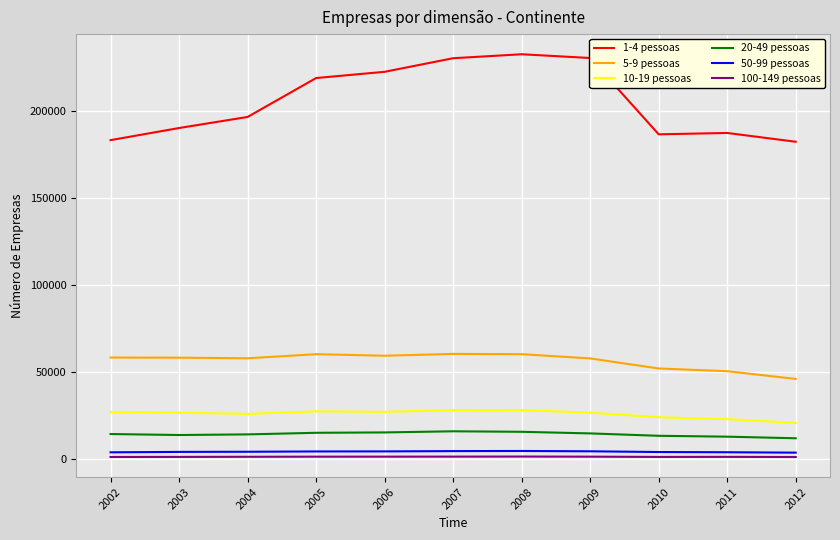

The value of 20-49 pessoas at 2006 is 15172. True or false?

True